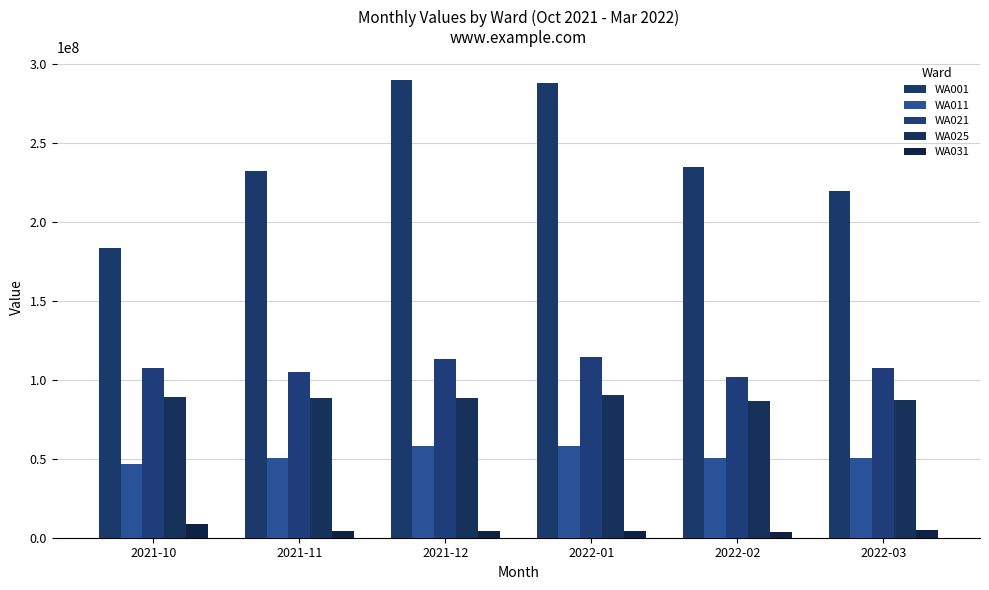

Reading left to right, list all the values displayed in this chart.

WA001: 2021-10=183503262.3	2021-11=232532224.6	2021-12=290200685.3	2022-01=288202398.1	2022-02=235069395.3	2022-03=219757321.8
WA011: 2021-10=46774593.0	2021-11=50621264.2	2021-12=58145391.2	2022-01=58225455.3	2022-02=50415972.8	2022-03=50792642.7
WA021: 2021-10=107662755.9	2021-11=104958723.0	2021-12=112991404.6	2022-01=114307617.1	2022-02=101994598.3	2022-03=107733702.1
WA025: 2021-10=89251888.0	2021-11=88324209.0	2021-12=88354717.0	2022-01=90713084.0	2022-02=86407808.0	2022-03=87419411.0
WA031: 2021-10=8667933.4	2021-11=4262742.1	2021-12=3985766.2	2022-01=4157745.6	2022-02=3871307.8	2022-03=4708509.4